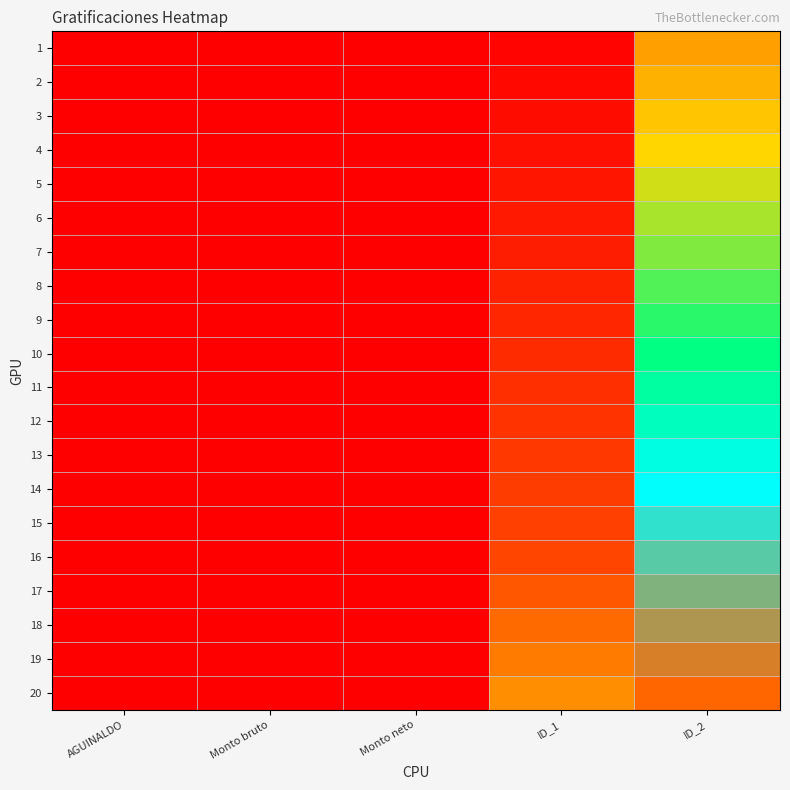

At which category does the chart reach its peak across all series?

ID_2